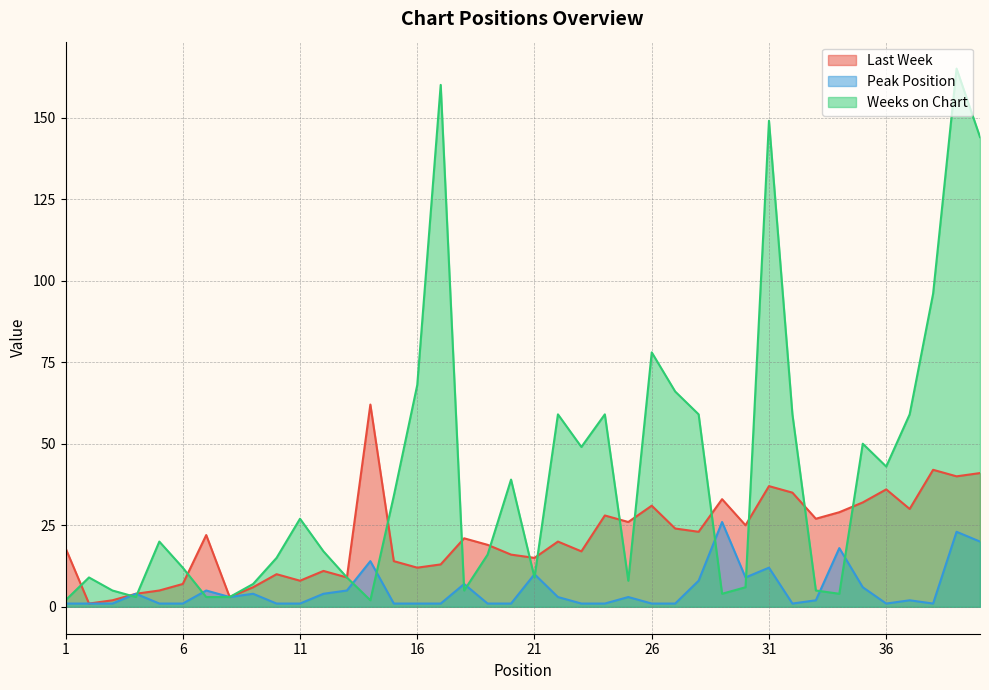

True or false: Peak Position has a value of 2 at 36.

False